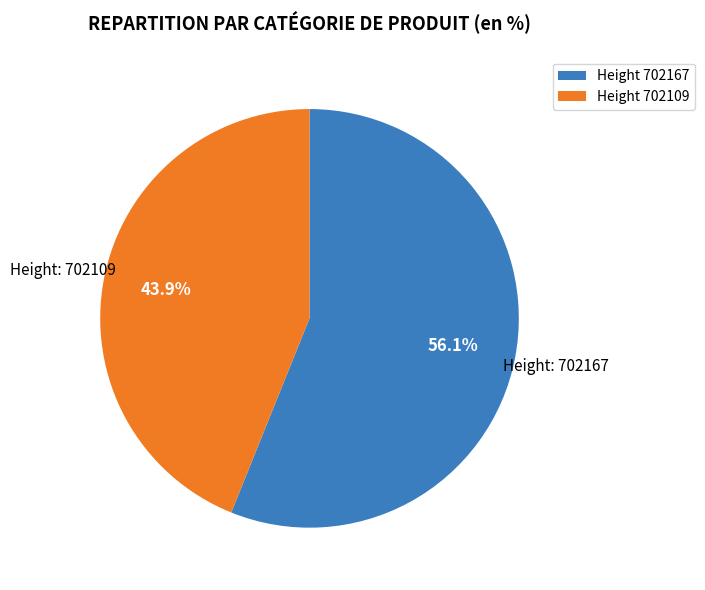

Which slice represents more than half of the pie?

Height 702167